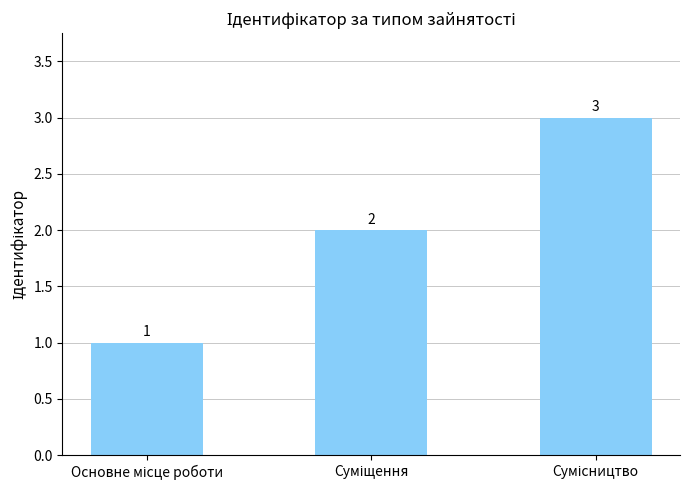

What is the value of the 2nd bar from the left?

2